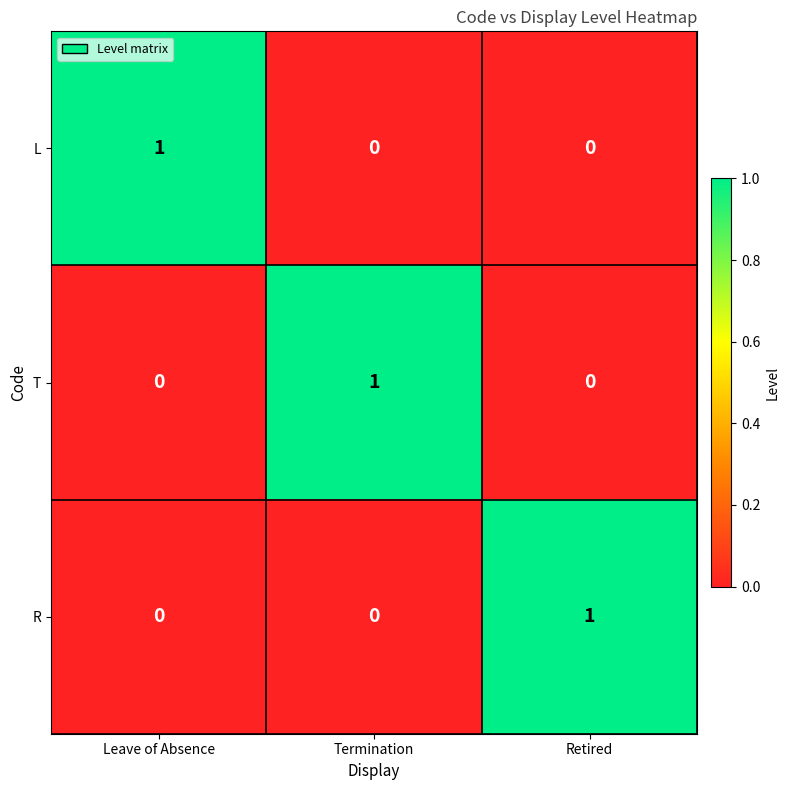

At how many categories does at least one series exceed 0?

3